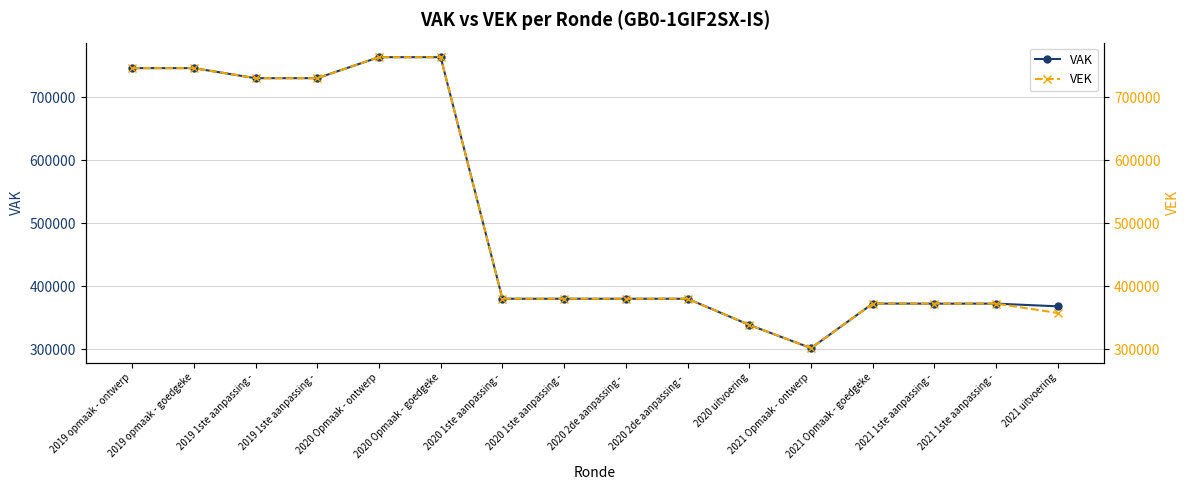

What is the sum of all VEK values?

8116677